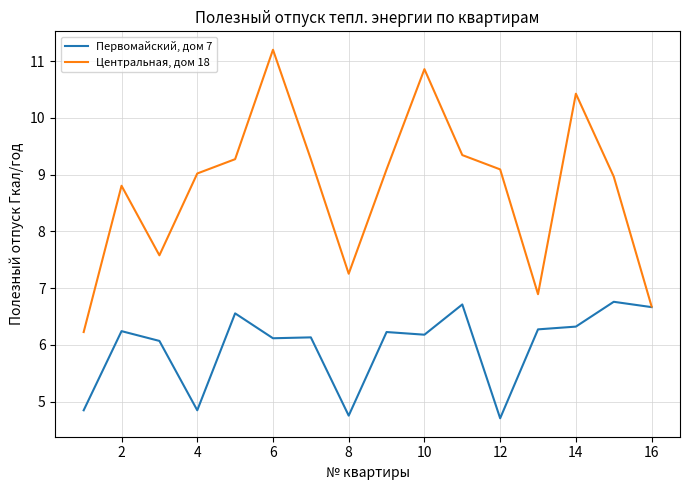

Which series has the largest range (max minus min)?

Центральная, дом 18